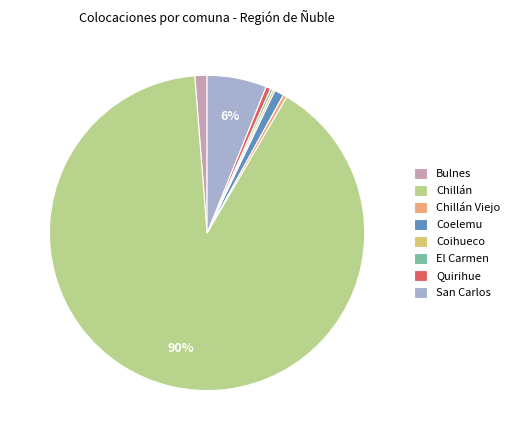

To the nearest percent, what percentage of the pie is Bulnes?

1%